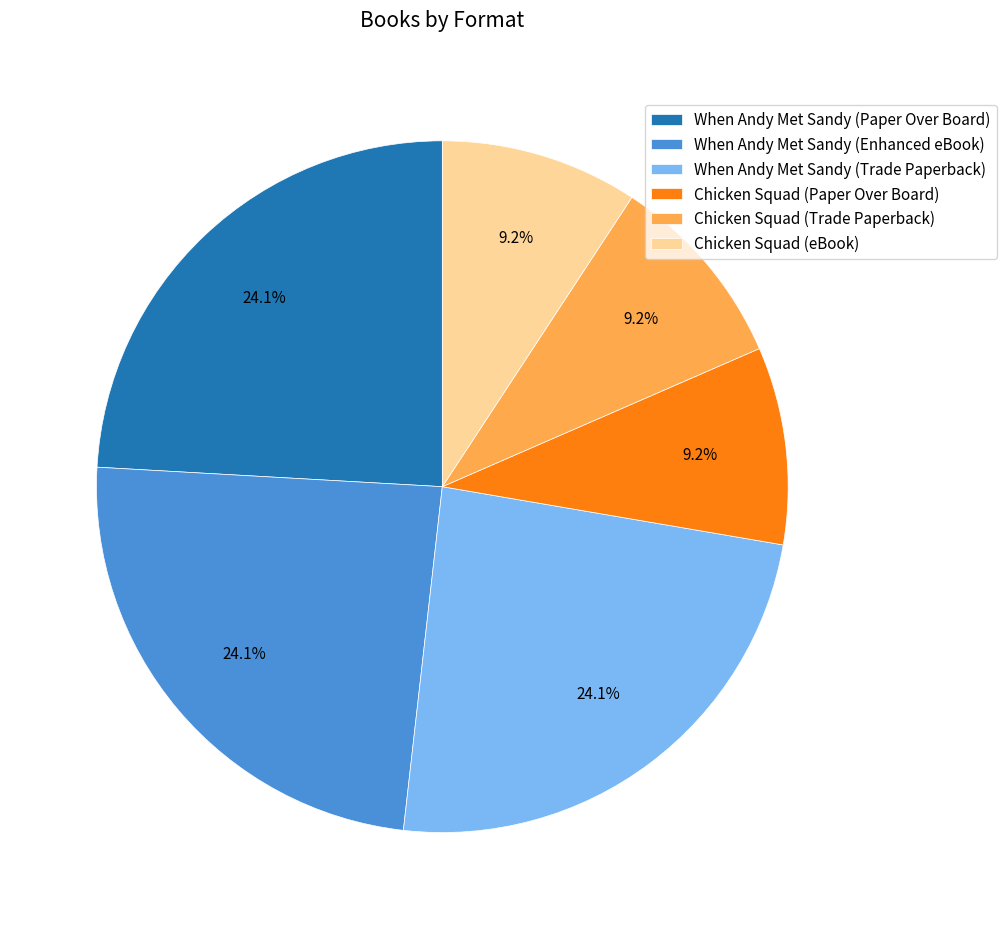

True or false: When Andy Met Sandy (Paper Over Board) accounts for 24% of the total.

True